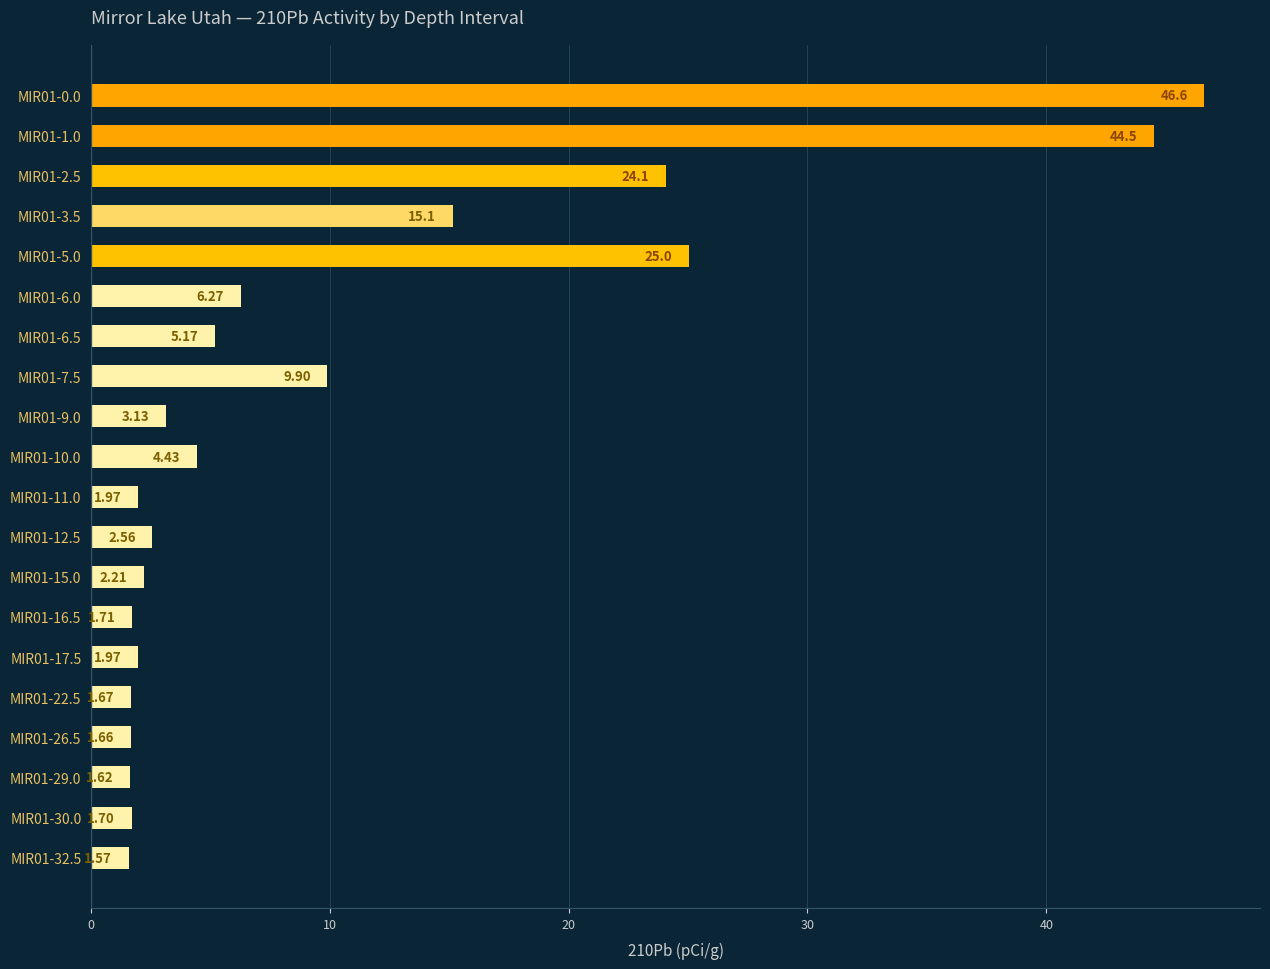

What is the sum of all values?

202.9